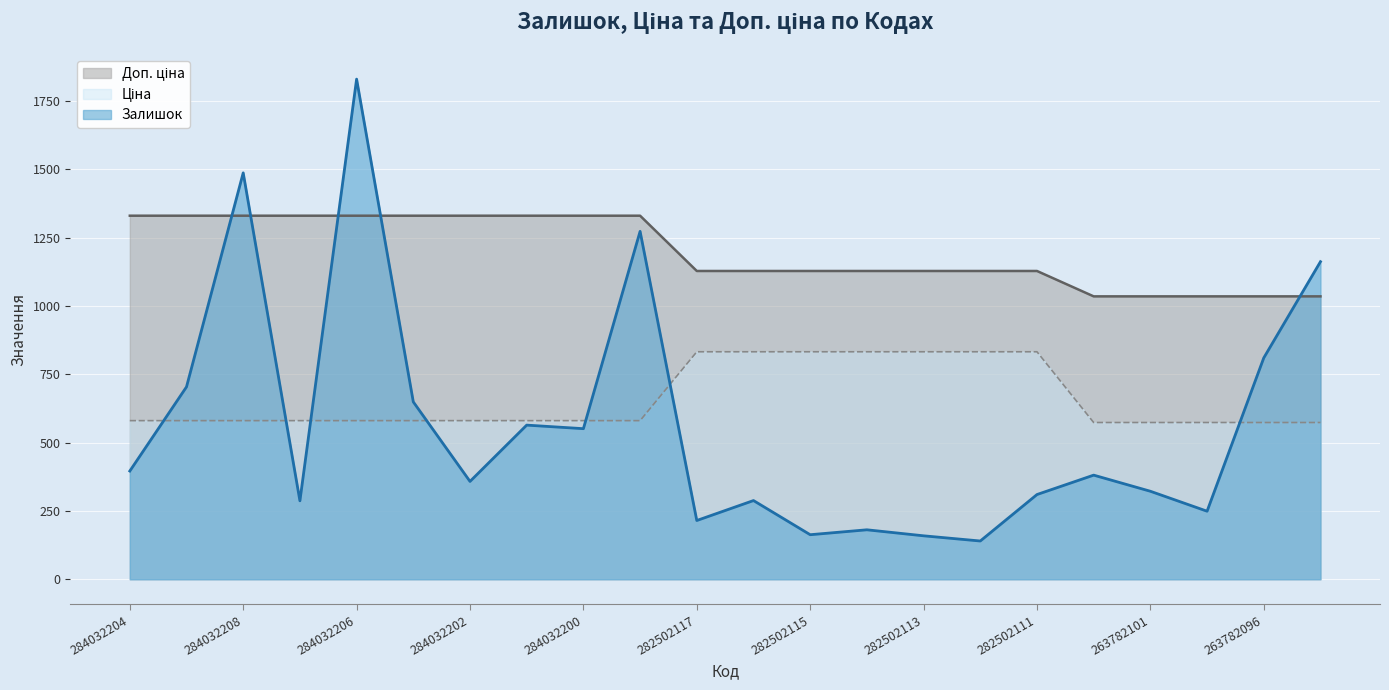

At how many categories does at least one series exceed 1692?

1